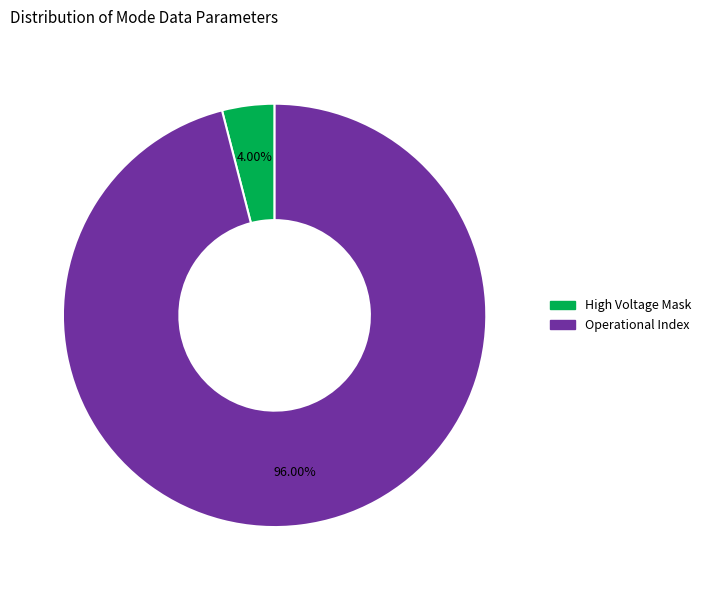

Does any single category account for the majority?

Yes